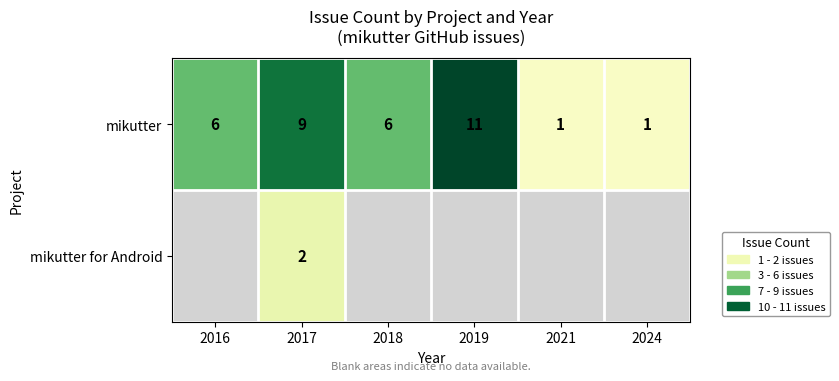

Count the mikutter values in the range 1 to 9.

5